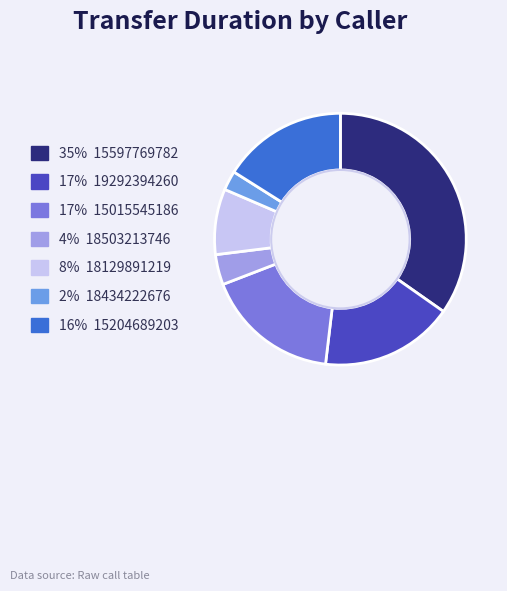

Does any single category account for the majority?

No